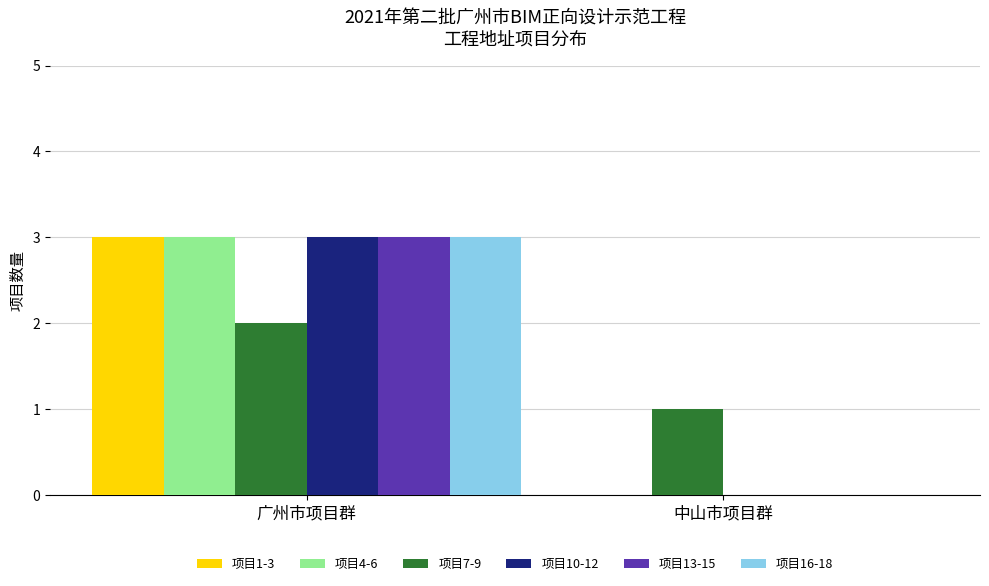

At which category is the sum across all series the highest?

广州市项目群